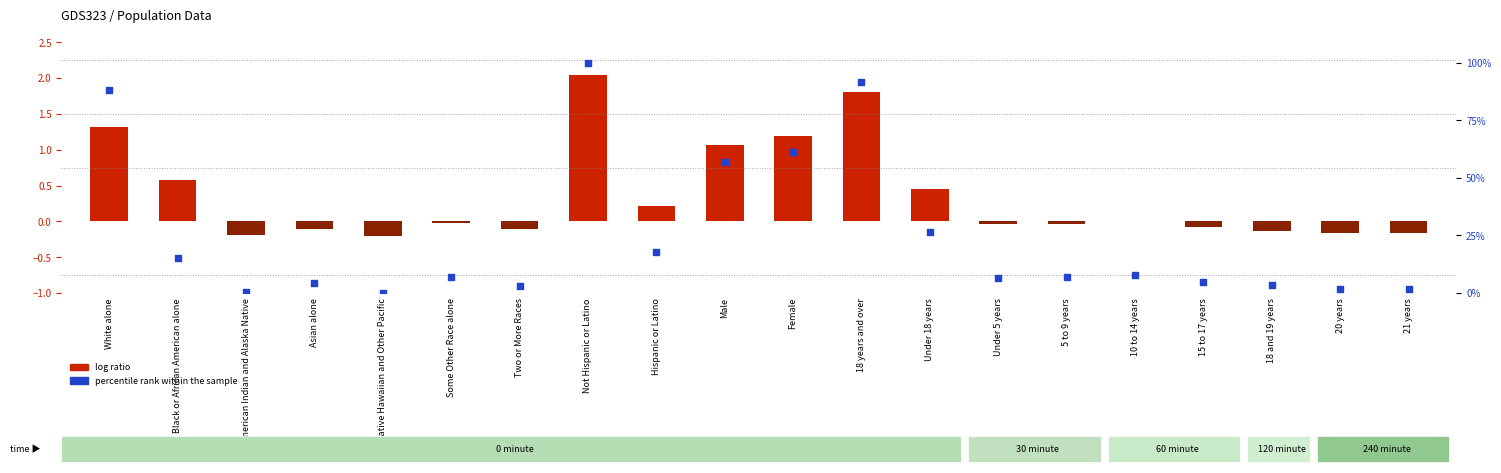

Which series contains the lowest Y value?

log ratio